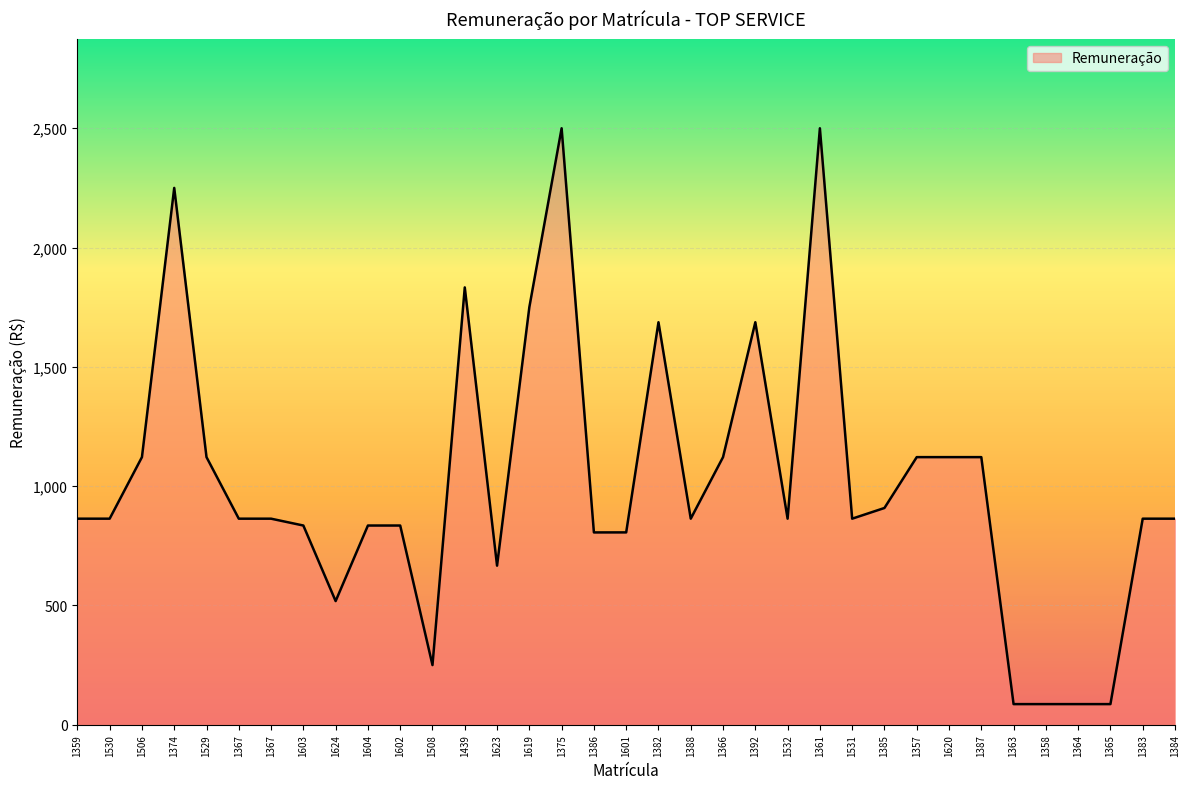

What is the greatest value displayed?

2500.0